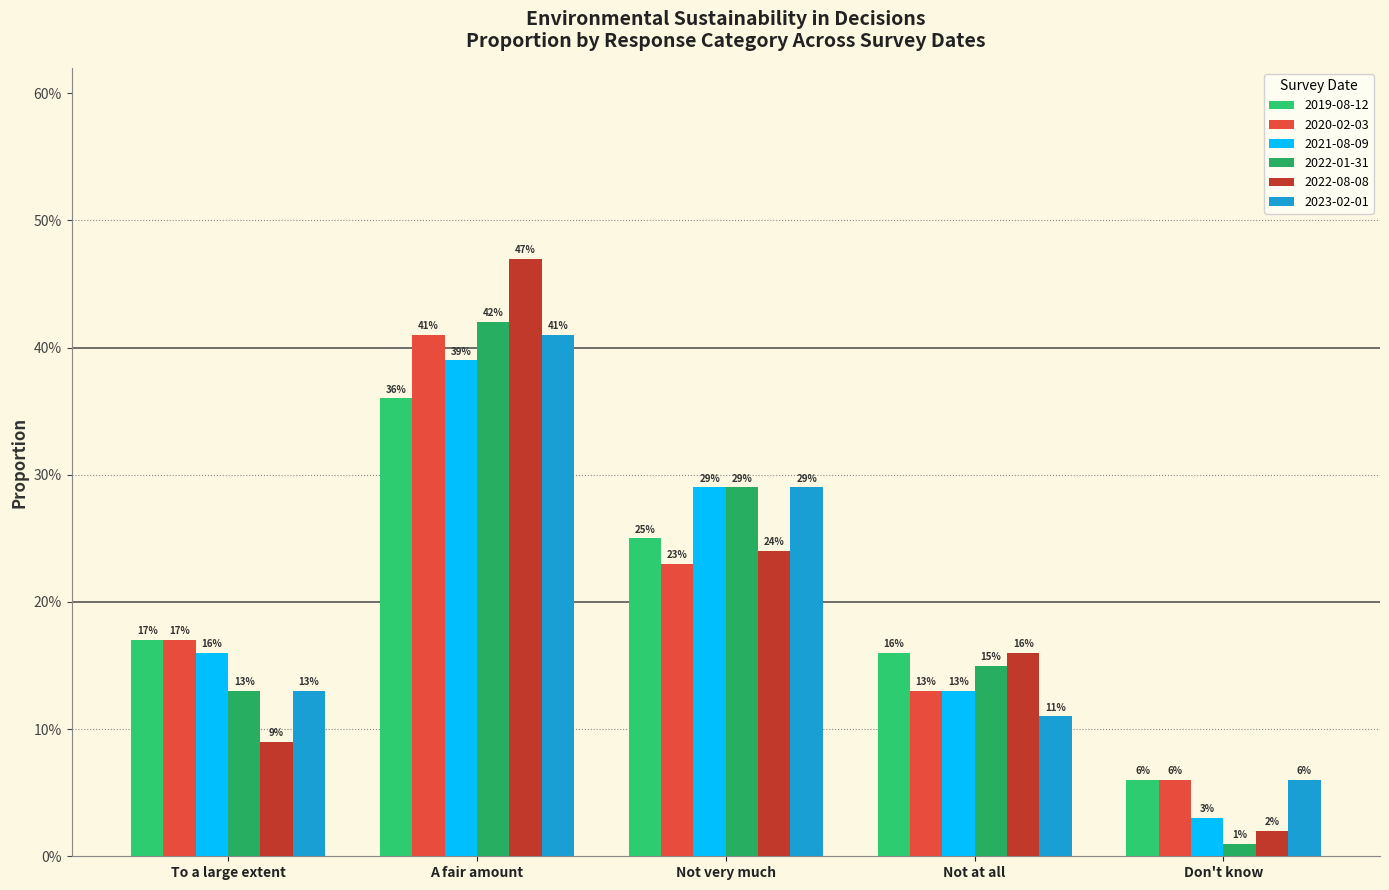

What is the value of the 2023-02-01 bar at the 5th from the left?

0.1